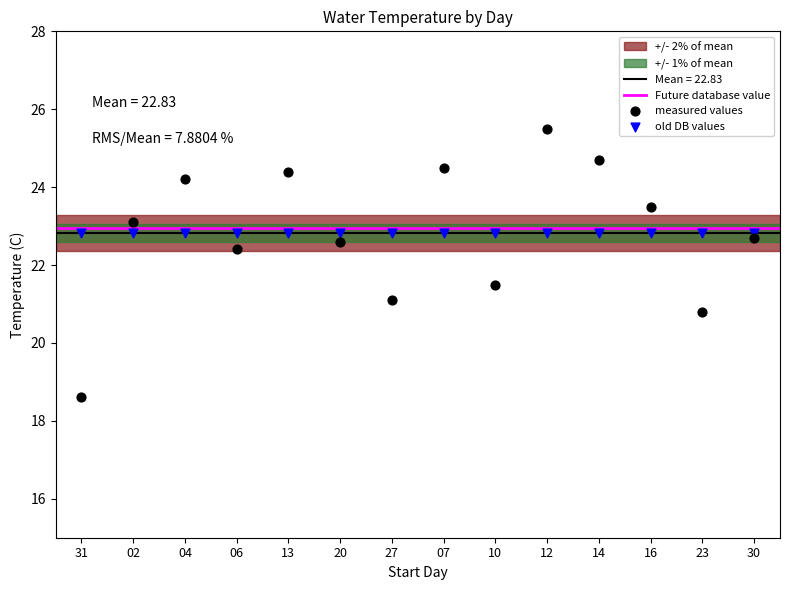

Which series reaches the maximum Y coordinate?

measured values